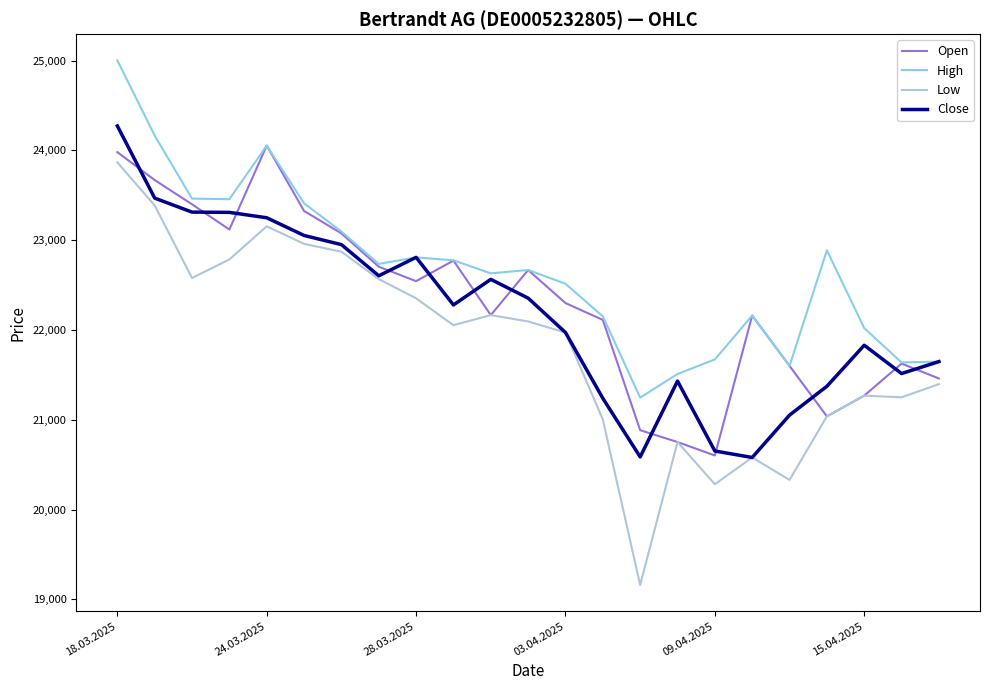

Which series has the largest total across all categories?

High